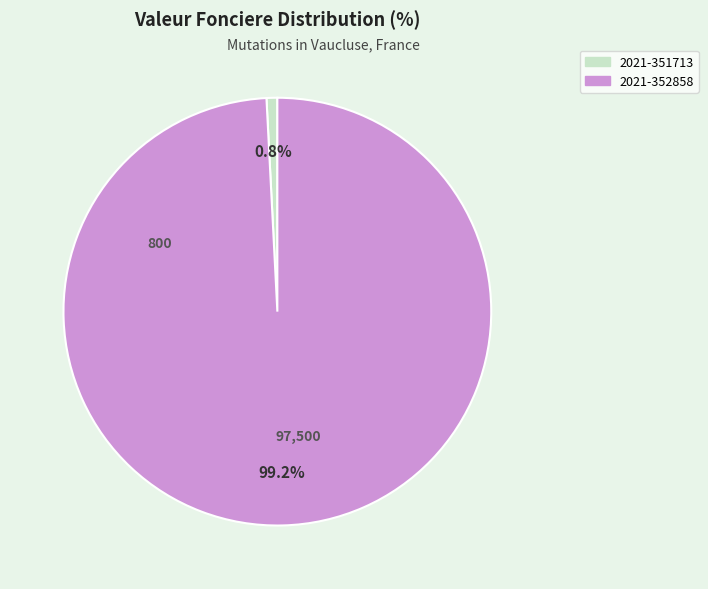

To the nearest percent, what portion does 2021-351713 represent?

1%